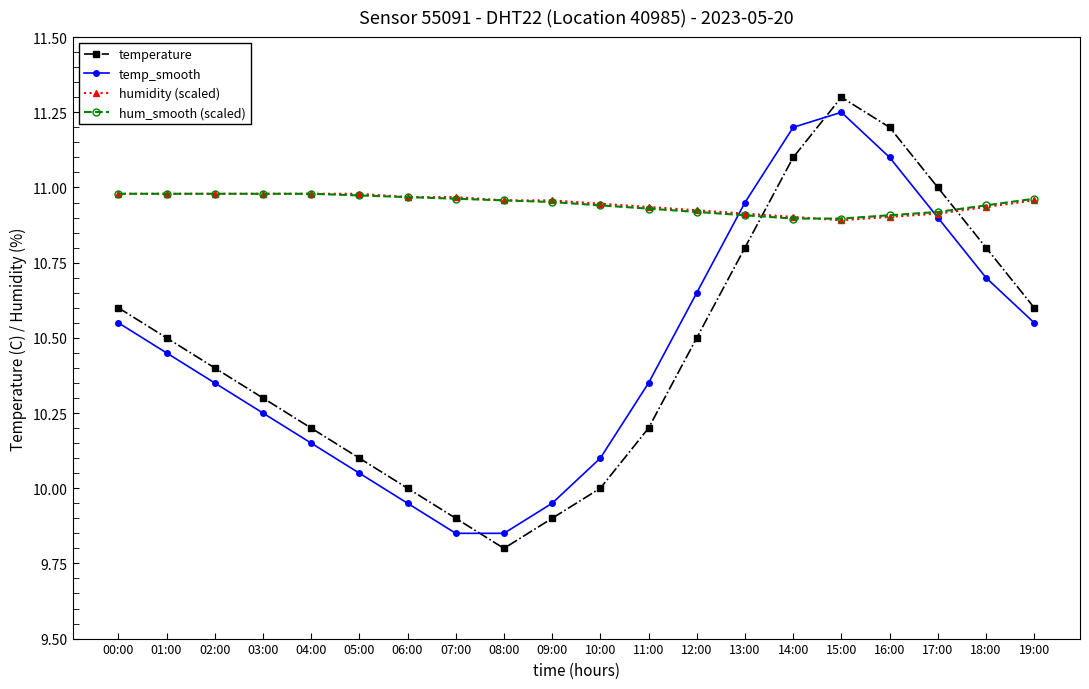

What is the total value across all series at 15:00?

44.3